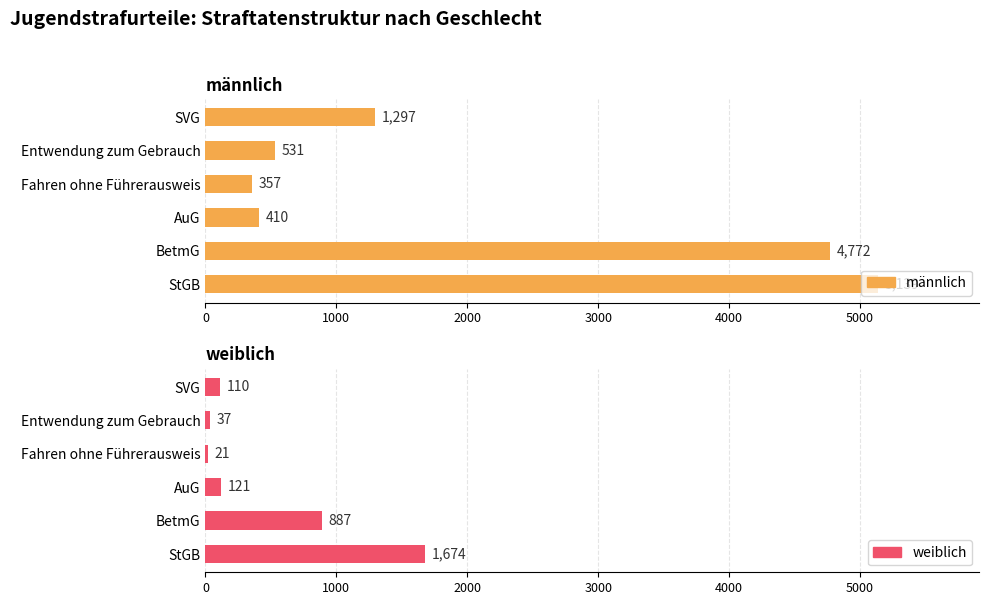

List the series in order of their peak value, highest first.

männlich, weiblich